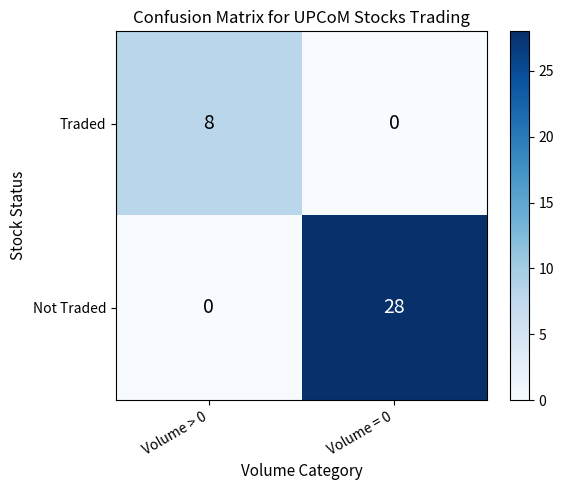

Reading left to right, transcribe all the data shown in this chart.

Traded: 8	0
Not Traded: 0	28